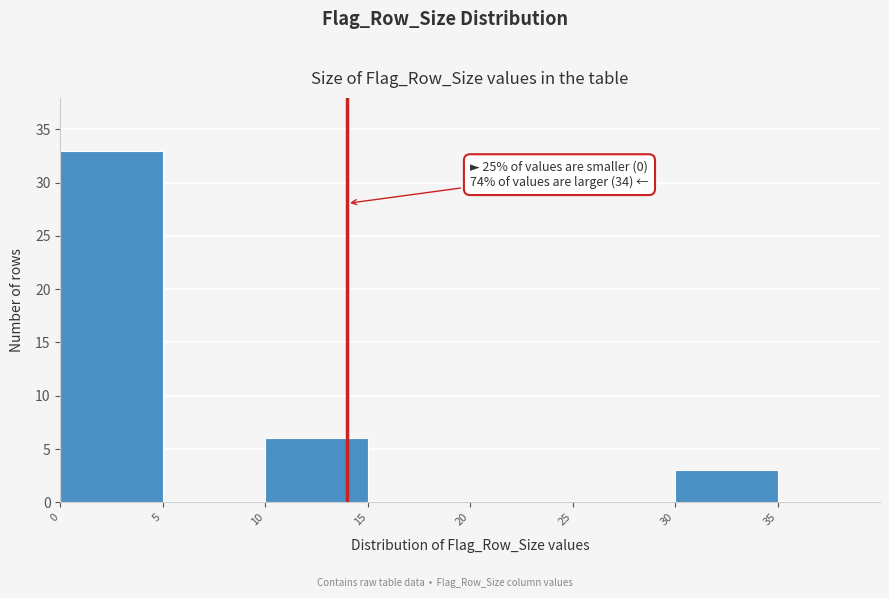

Which range on the x-axis has the tallest bar?

0 to 5